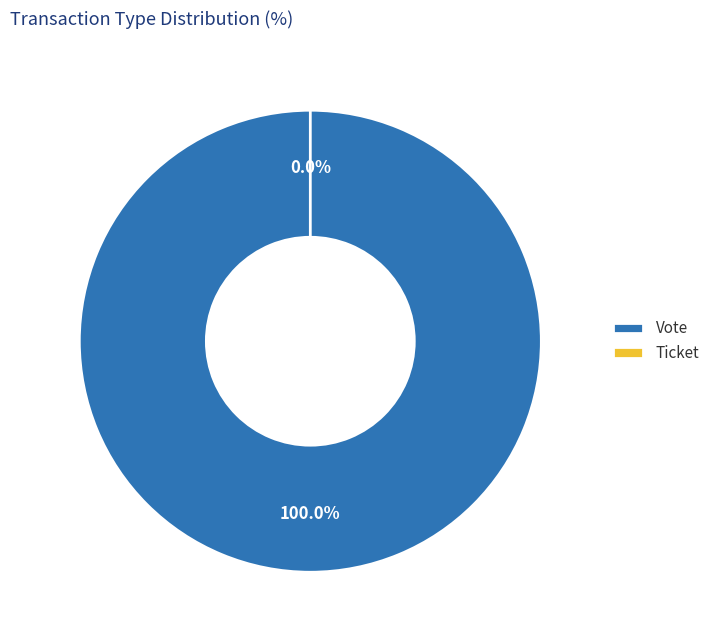

Combined, do Ticket and Vote account for over 50%?

Yes